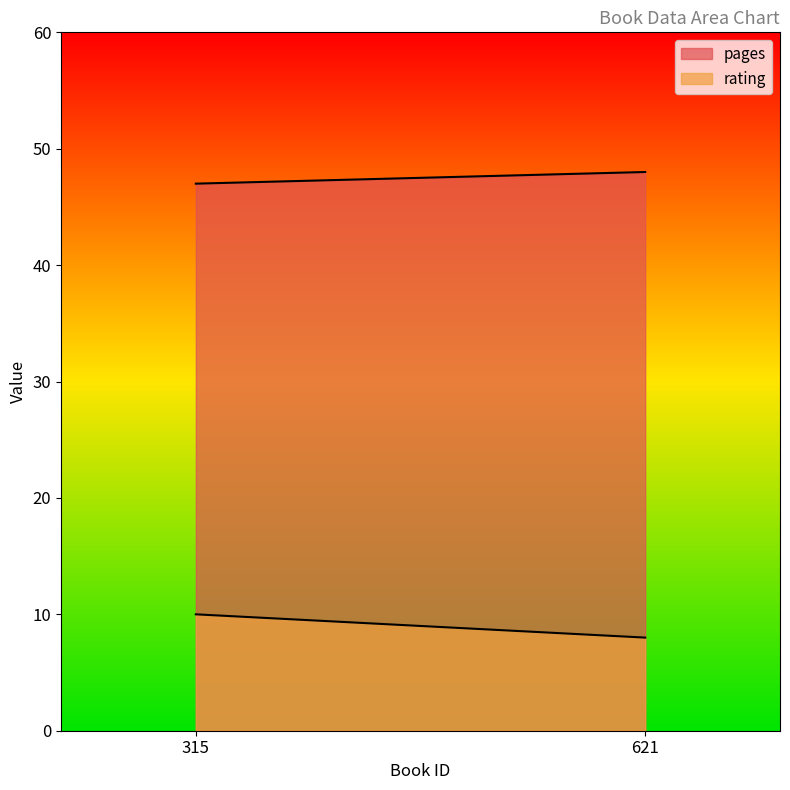

Which series has the widest spread of values?

rating